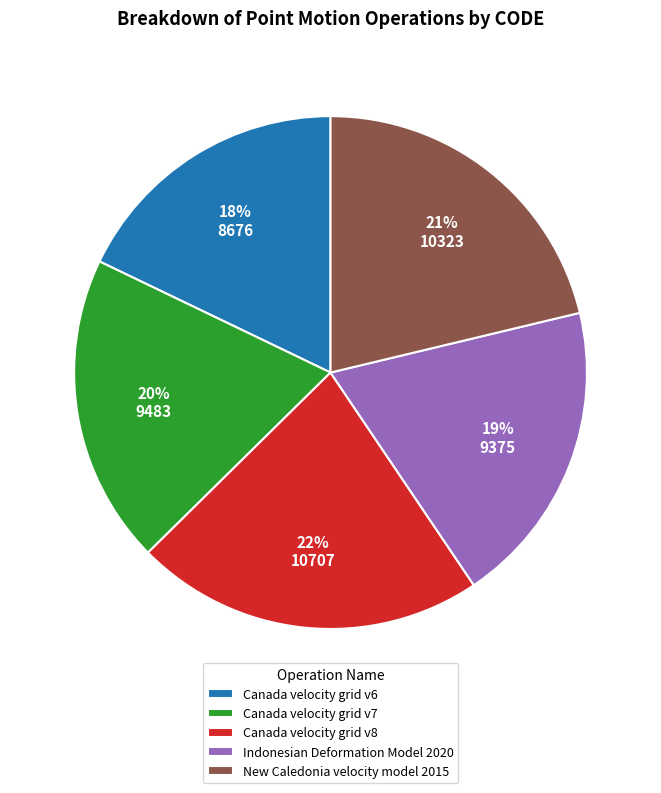

Does New Caledonia velocity model 2015 represent more than half of the total?

No